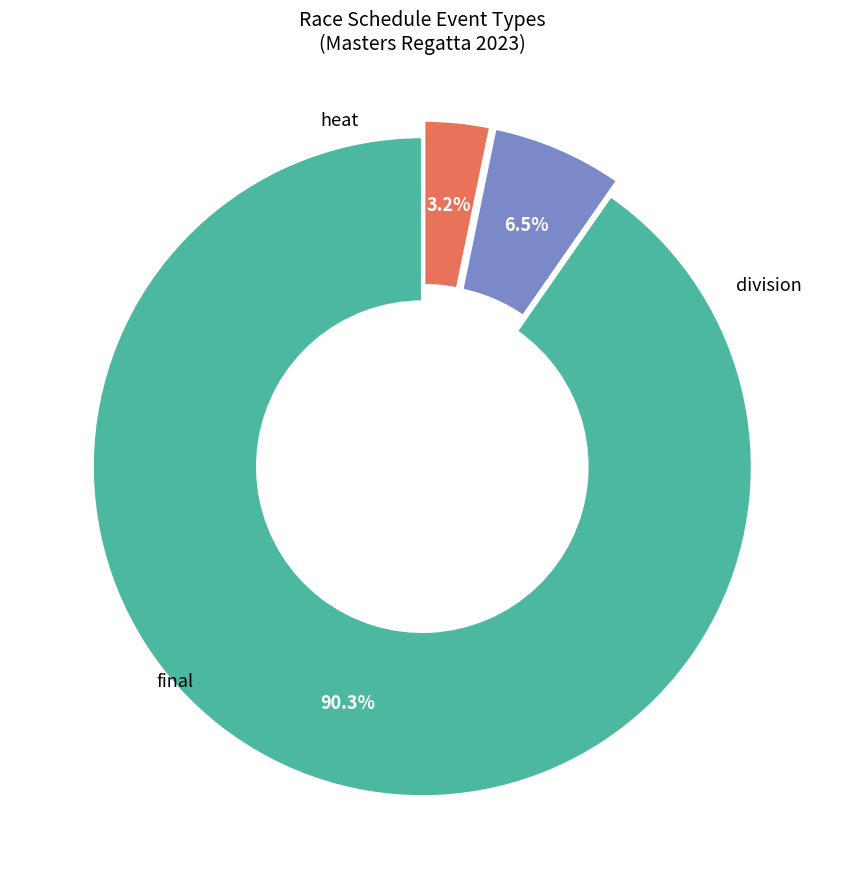

Is there a majority slice in this chart?

Yes